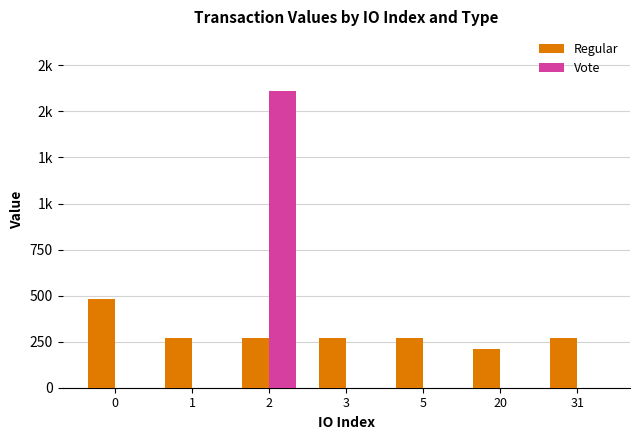

What is the sum of the Regular values at 1 and 0?

748.0